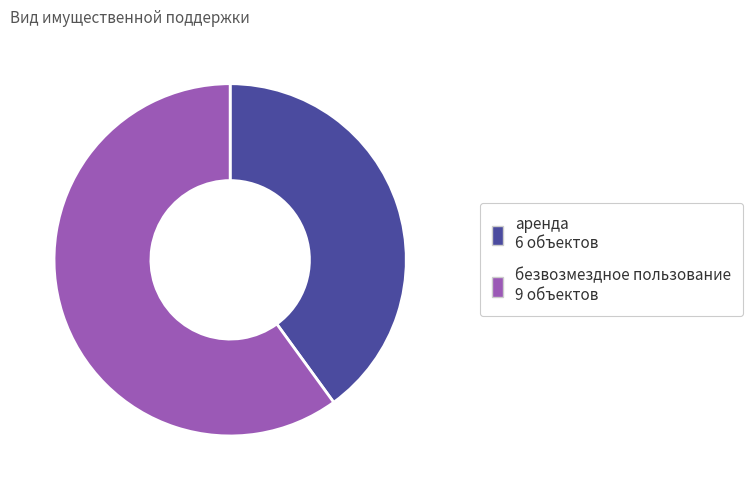

Is it true that аренда is 46% of the pie?

False